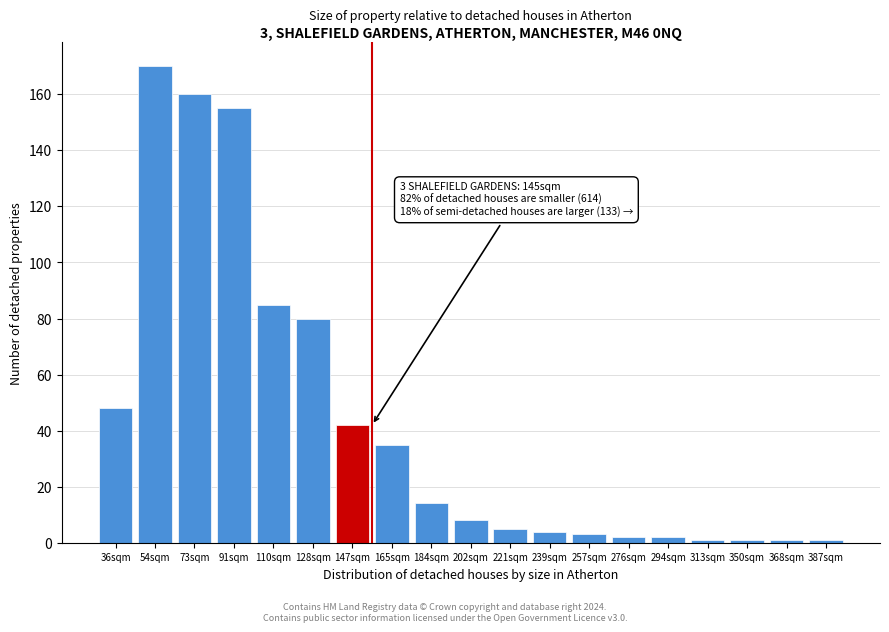

Reading left to right, list all the values displayed in this chart.

48	170	160	155	85	80	42	35	14	8	5	4	3	2	2	1	1	1	1